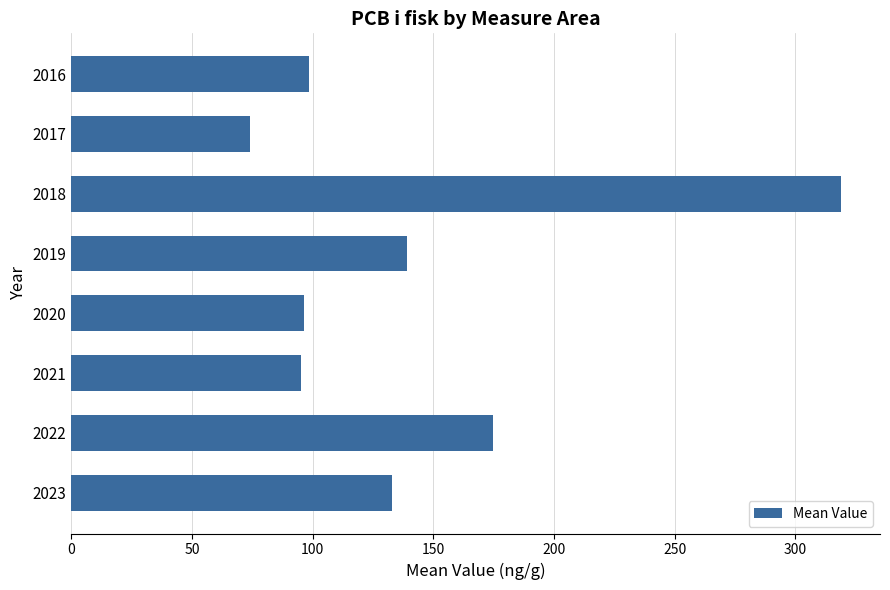

How many data points are less than 132?

4